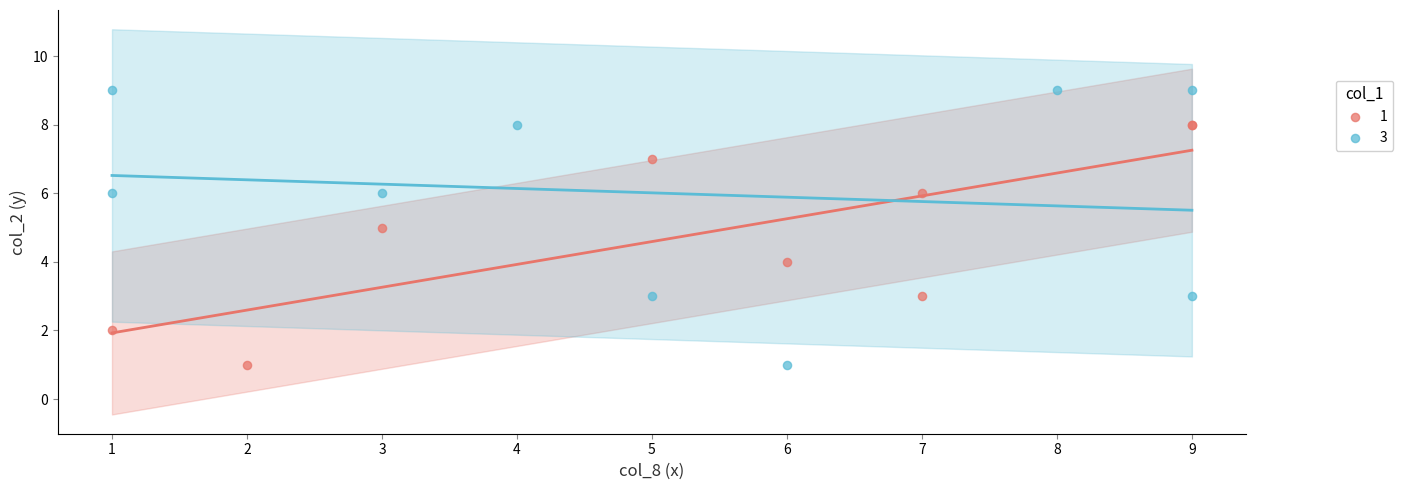

Which series reaches the maximum Y coordinate?

3